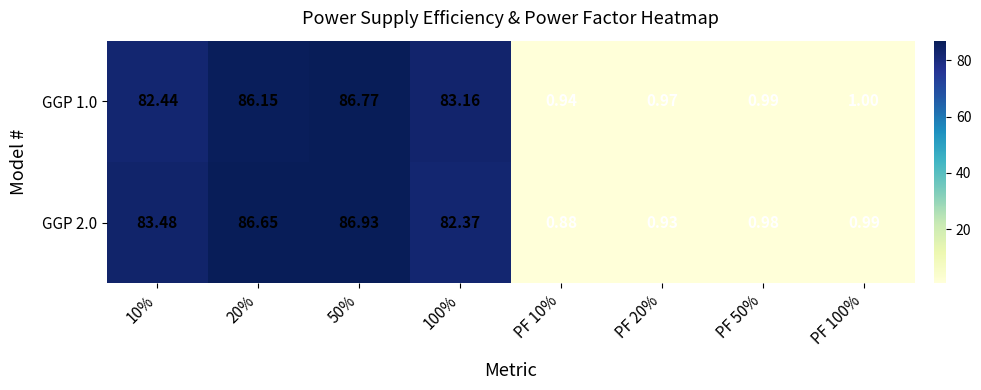

Is the value of GGP 1.0 at PF 50% greater than the value of GGP 2.0 at PF 20%?

Yes